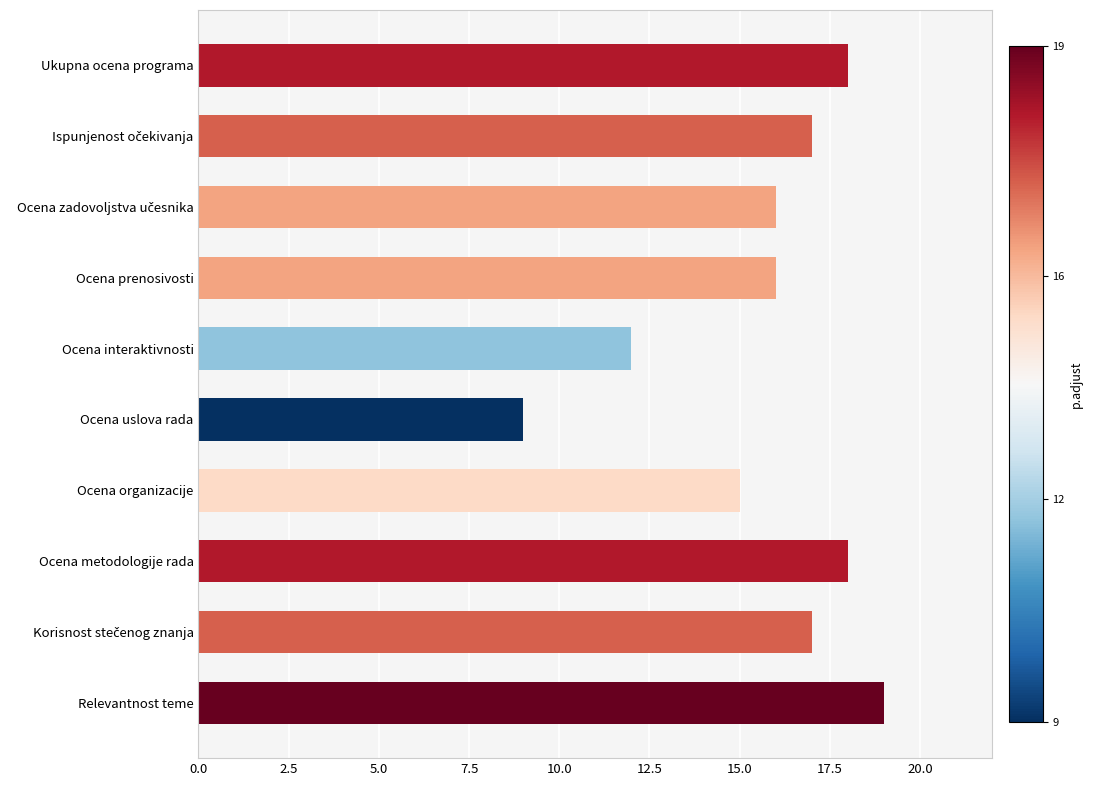

The chart shows a value of 27 at Ocena metodologije rada. True or false?

False